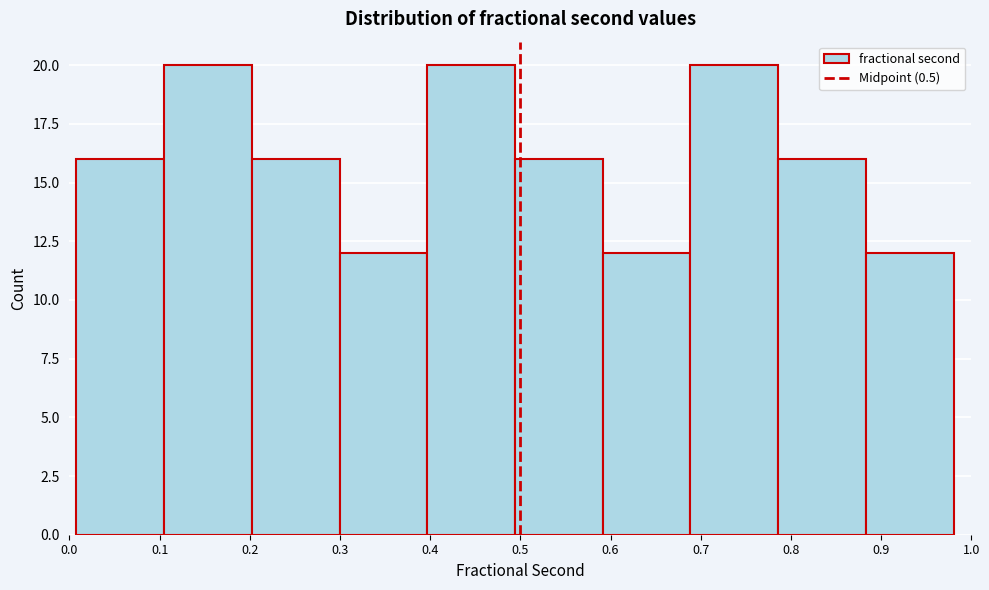

Reading left to right, list every bar in this chart as the range it spans on the x-axis followed by its height. Neither the bar edges nor the heights are printed on the chart, so give them approximately, as read against the axes.

0.01 to 0.10: 16
0.10 to 0.20: 20
0.20 to 0.30: 16
0.30 to 0.40: 12
0.40 to 0.49: 20
0.49 to 0.59: 16
0.59 to 0.69: 12
0.69 to 0.79: 20
0.79 to 0.88: 16
0.88 to 0.98: 12